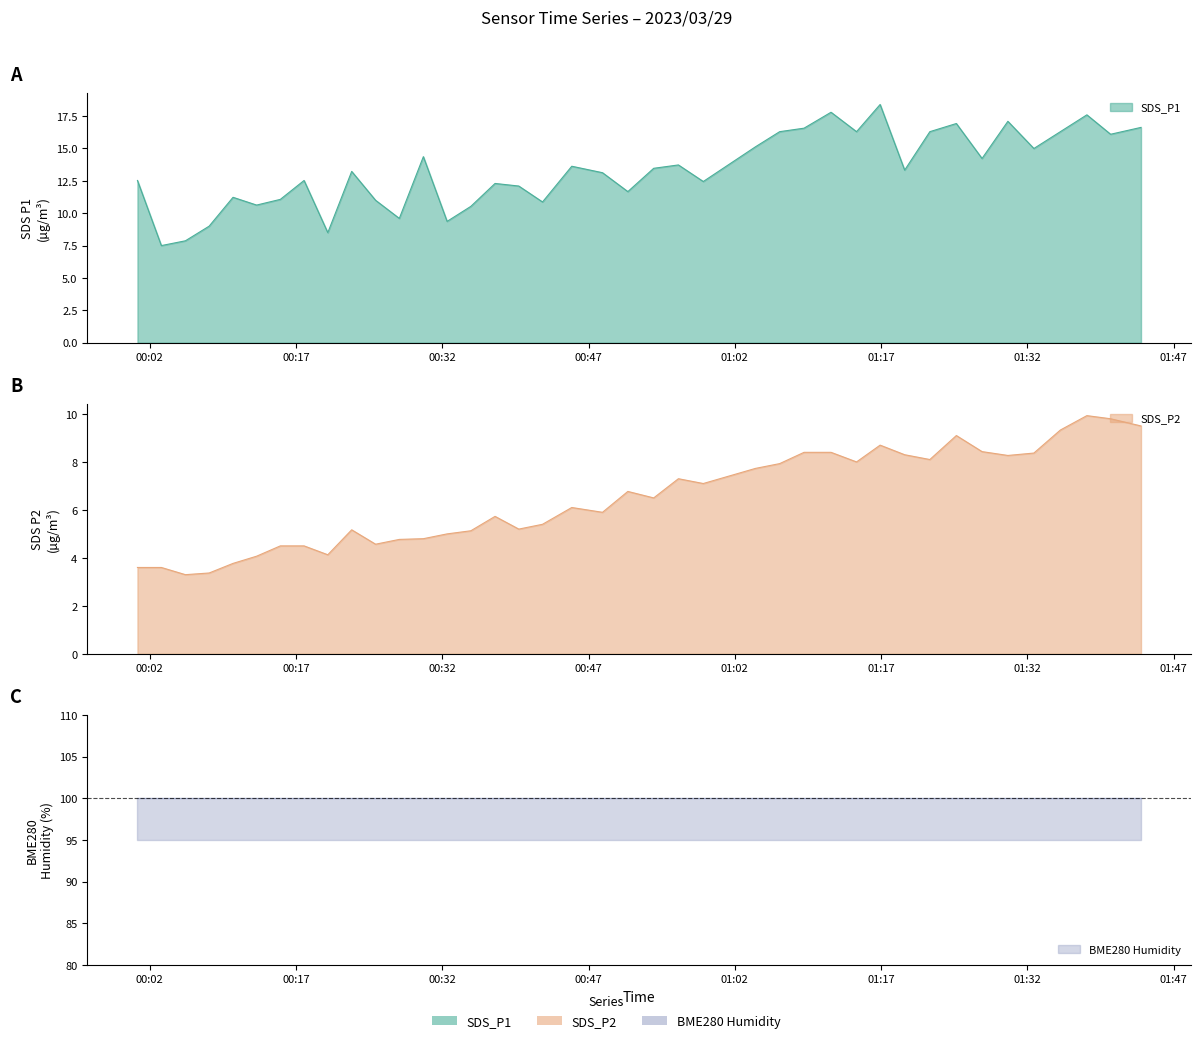

True or false: SDS_P2 and SDS_P1 cross at least once.

False